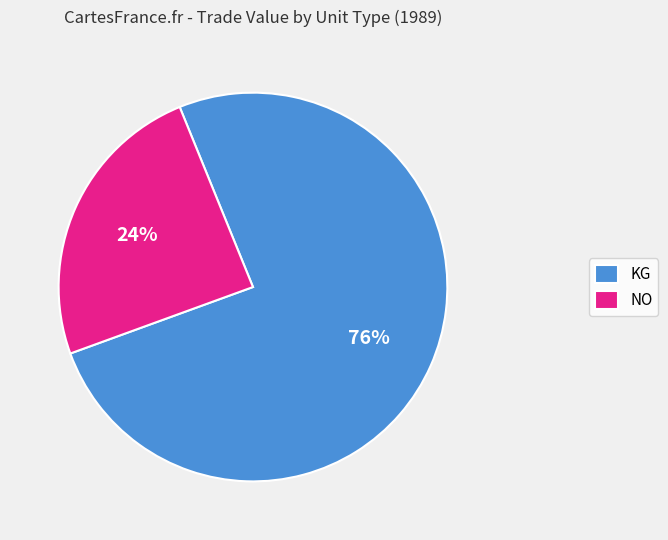

What is the largest slice in the pie chart?

KG